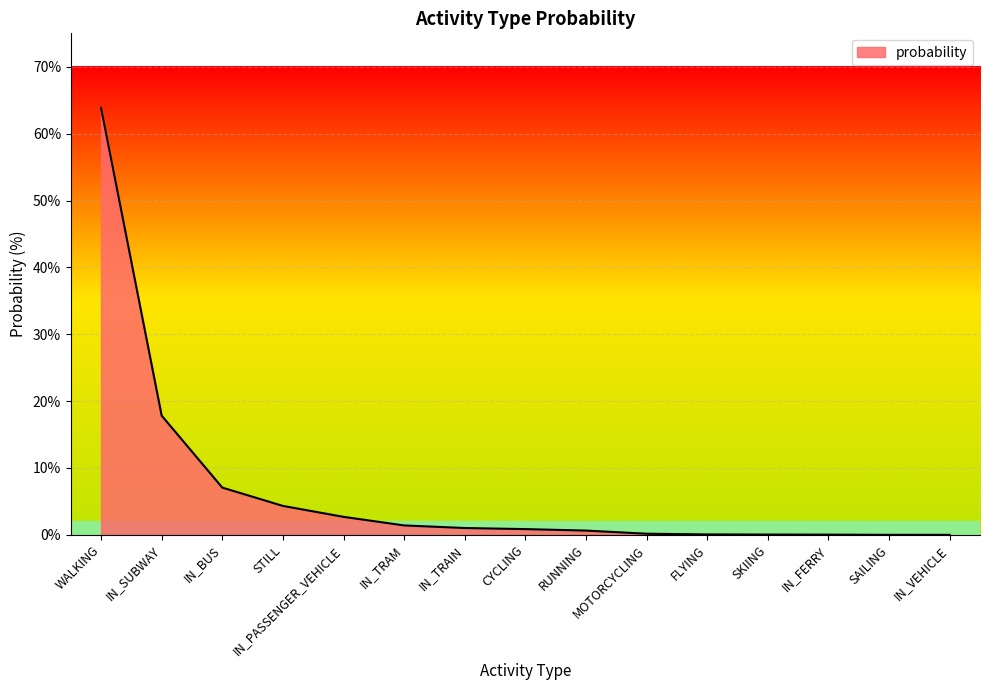

Which has a higher value, STILL or MOTORCYCLING?

STILL